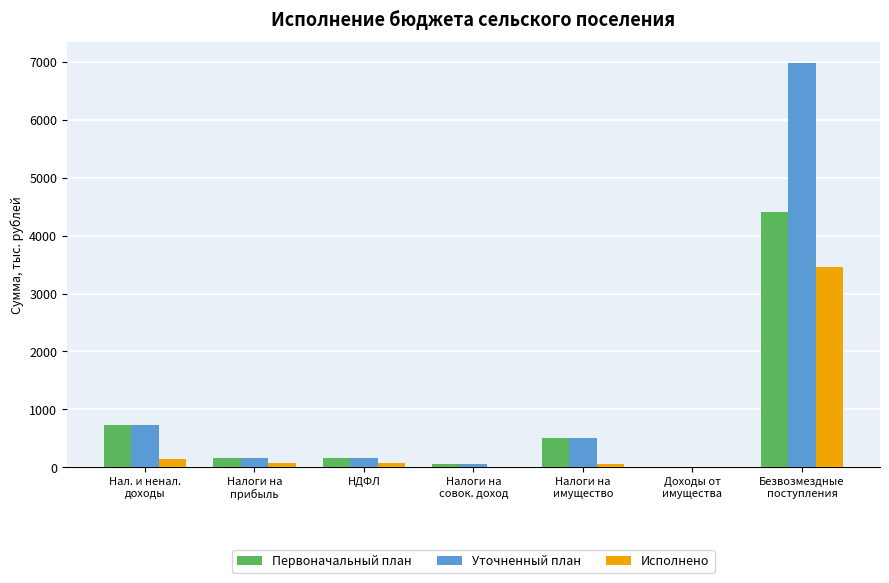

Is it true that Исполнено equals 134.1 at Нал. и ненал.
доходы?

True